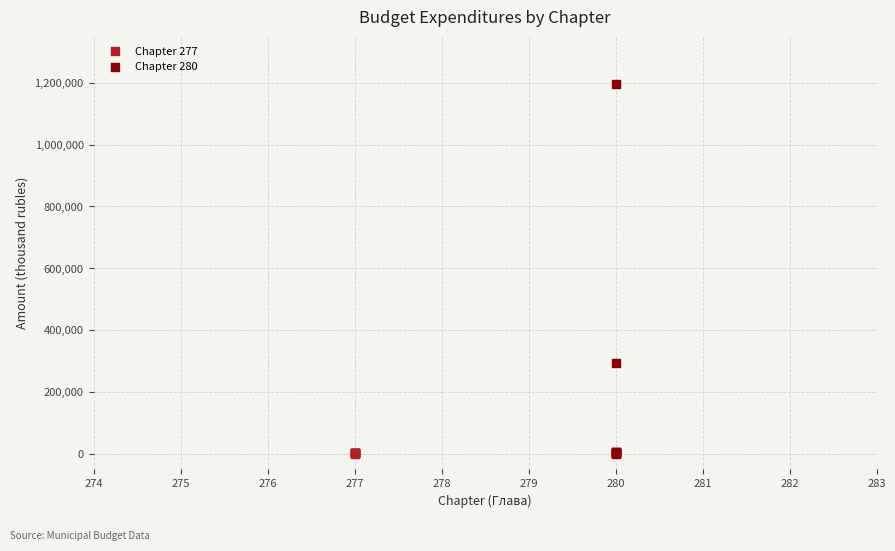

Which series has the largest Y range (max minus min)?

Chapter 280